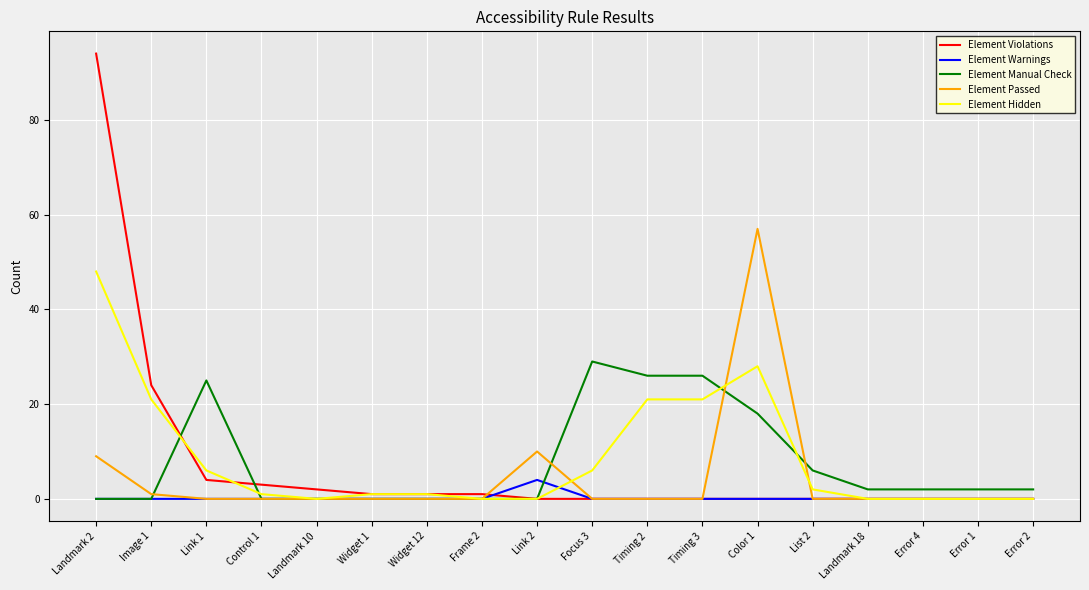

Which category has the highest value across all series?

Landmark 2